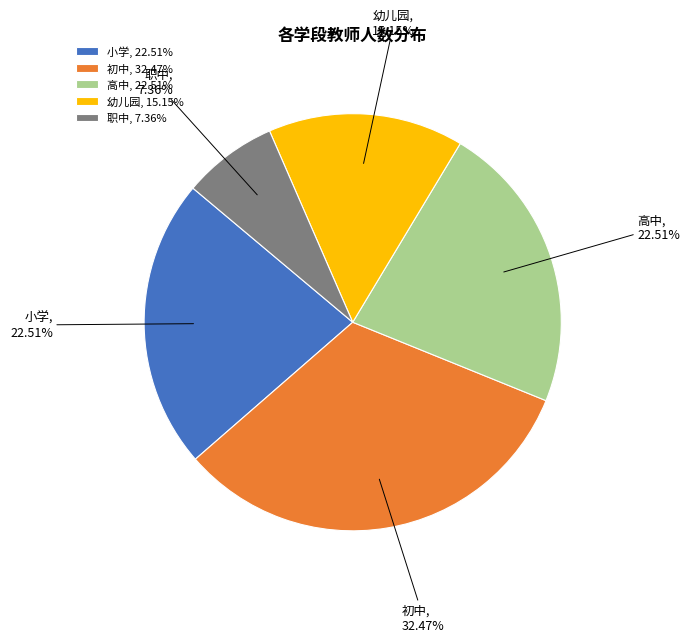

To the nearest percent, what percentage of the pie is 高中?

23%